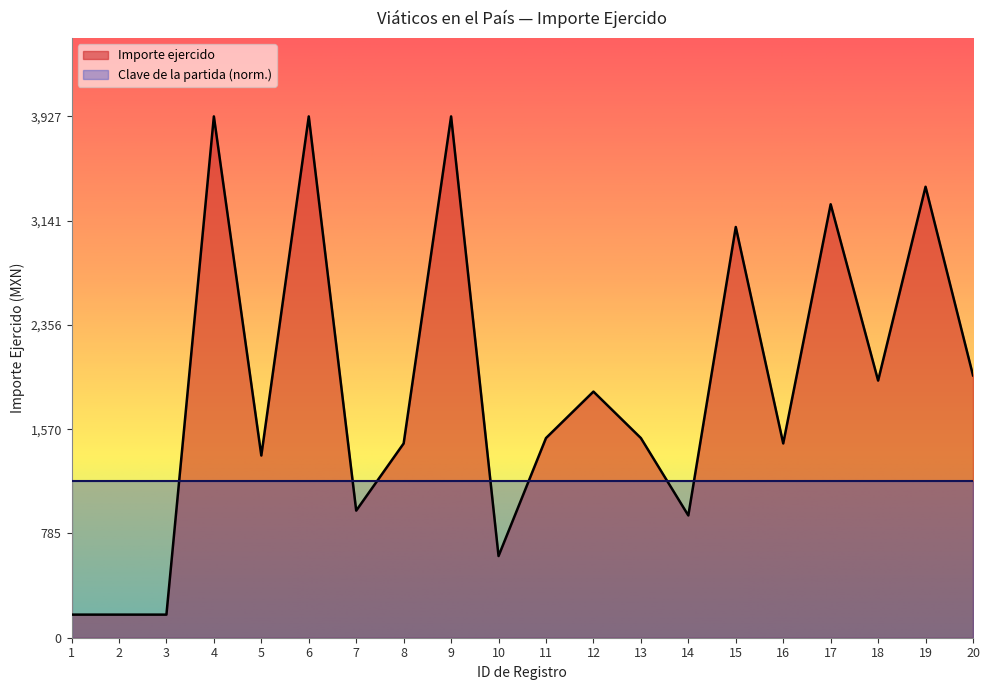

What is the value of the 7th point from the left?

957.5